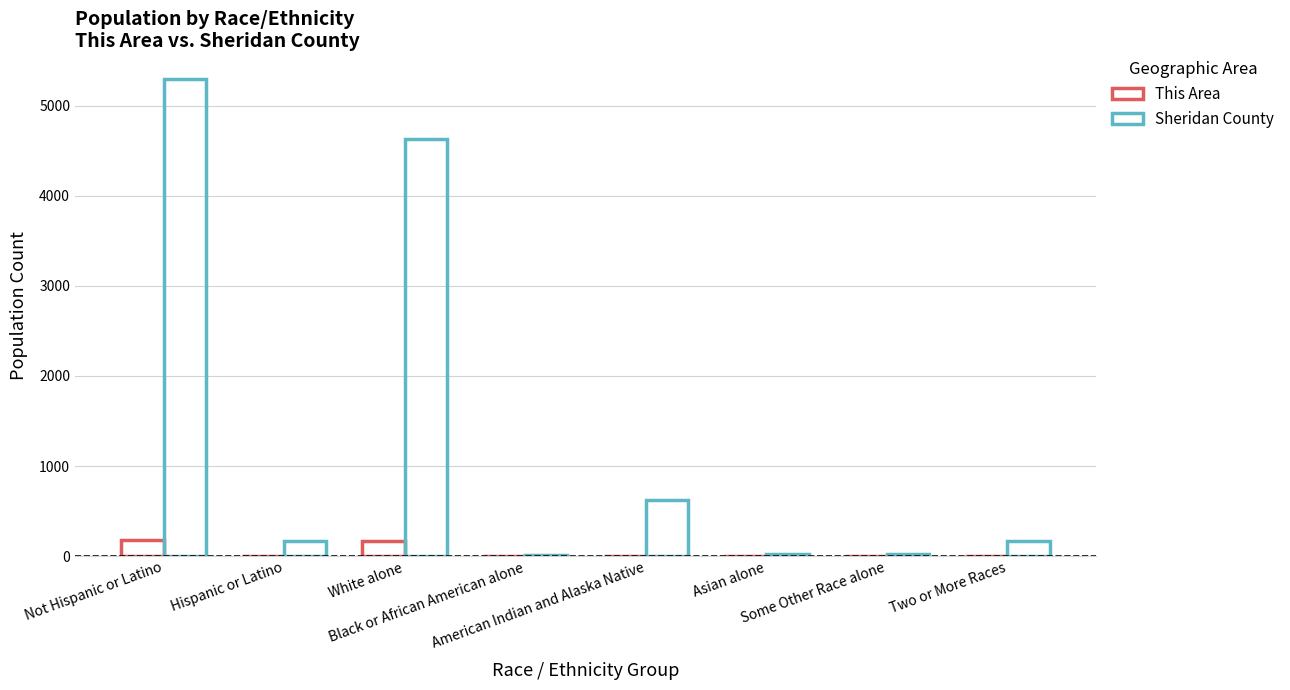

Rank the series at American Indian and Alaska Native from lowest to highest value.

This Area, Sheridan County